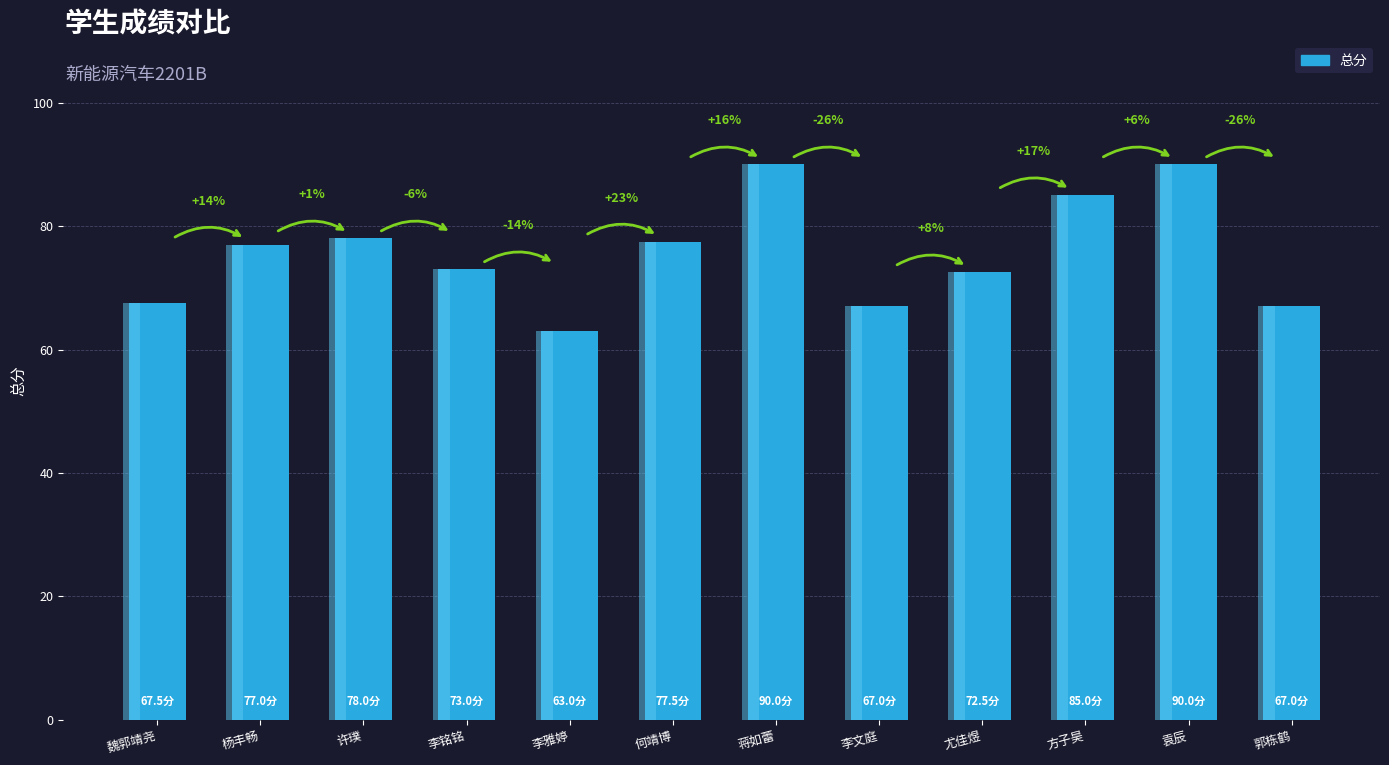

What is the minimum value shown in the chart?

63.0